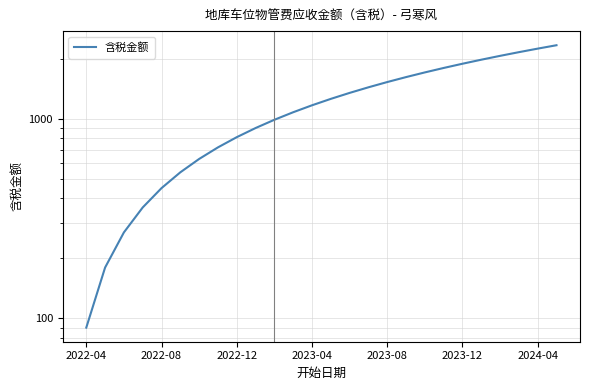

What is the change in value from 18 to 24?

+540